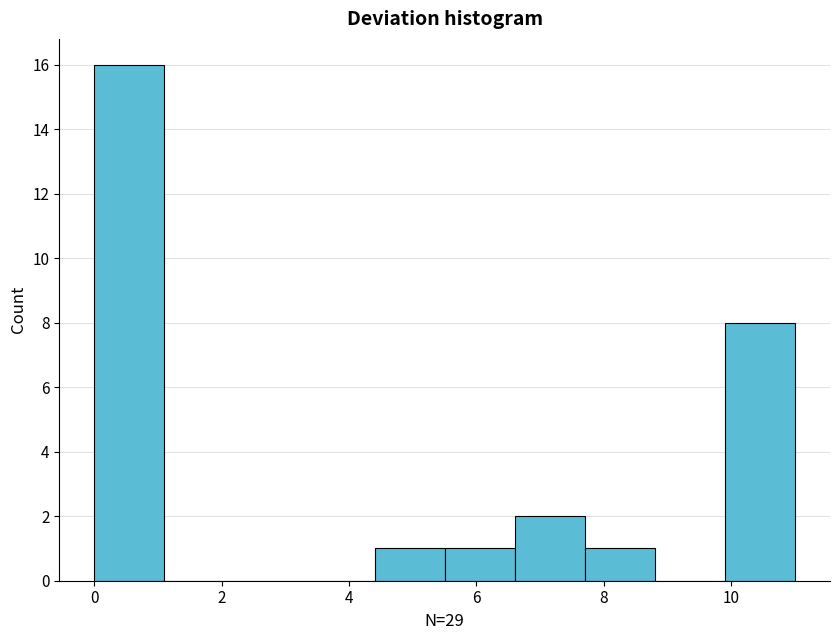

Which range on the x-axis has the tallest bar?

0.0 to 1.1